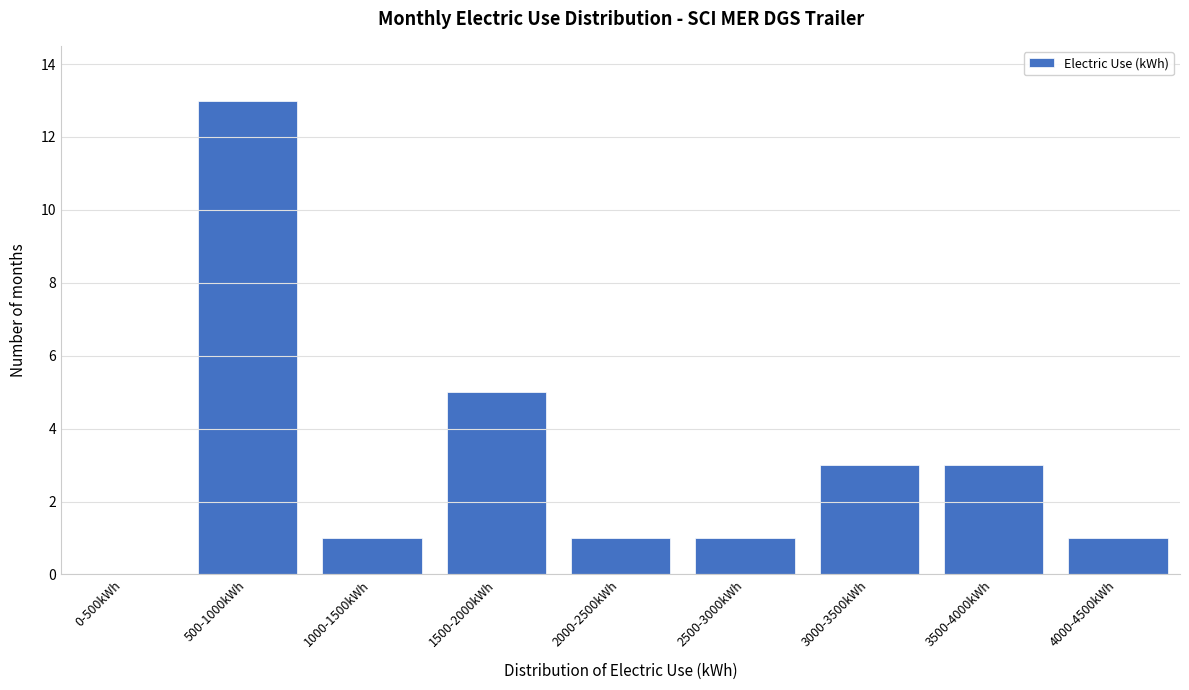

Reading left to right, what are all the values shown in this chart?

0-500kWh=0	500-1000kWh=13	1000-1500kWh=1	1500-2000kWh=5	2000-2500kWh=1	2500-3000kWh=1	3000-3500kWh=3	3500-4000kWh=3	4000-4500kWh=1